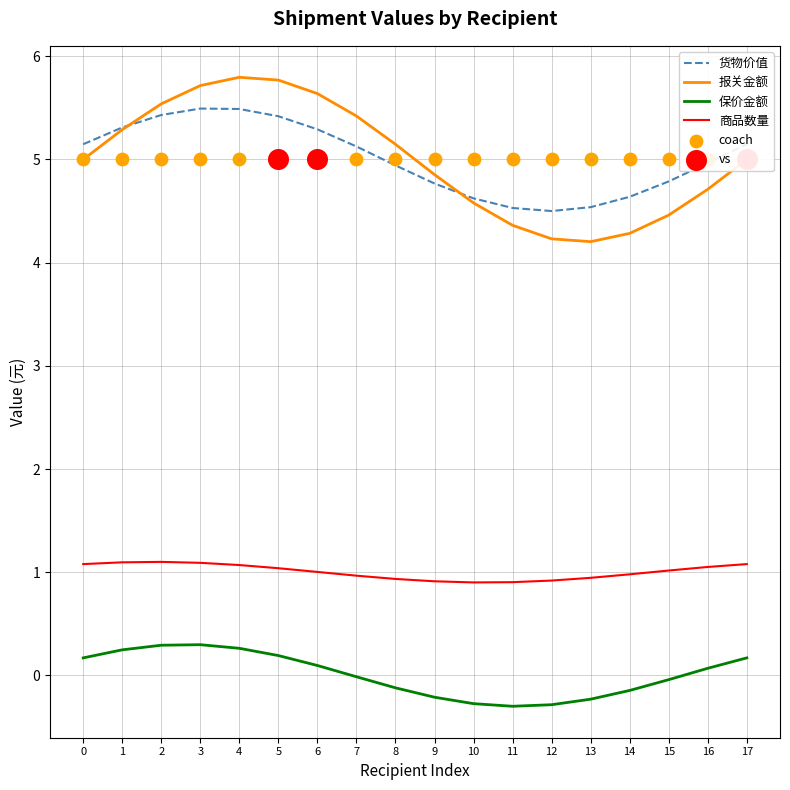

At which category is the sum across all series the highest?

4